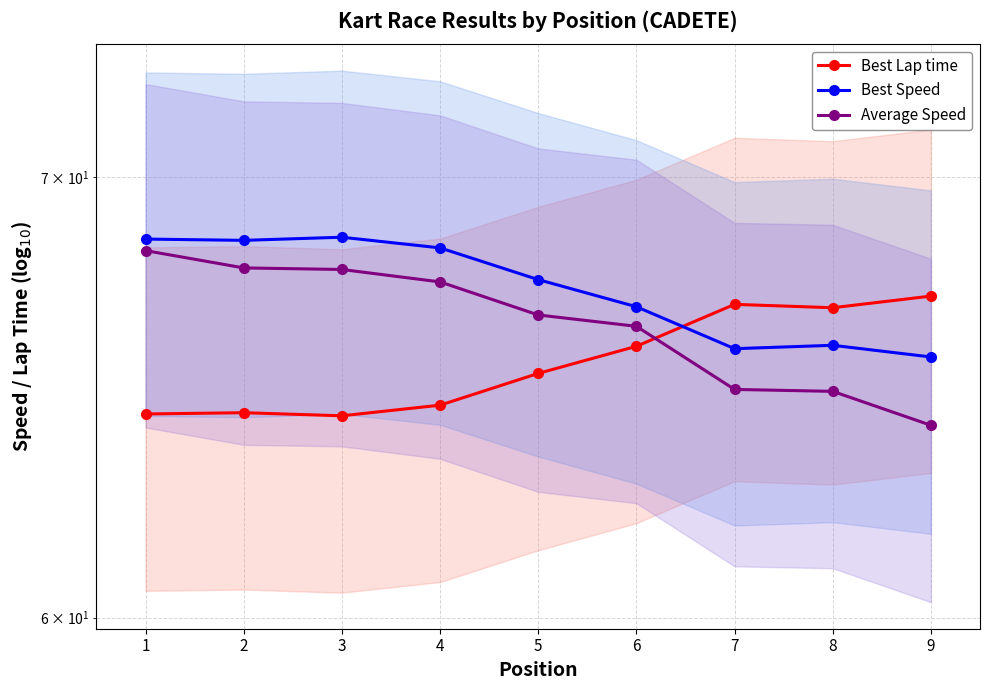

True or false: Average Speed has more than 0 interior local peaks.

False